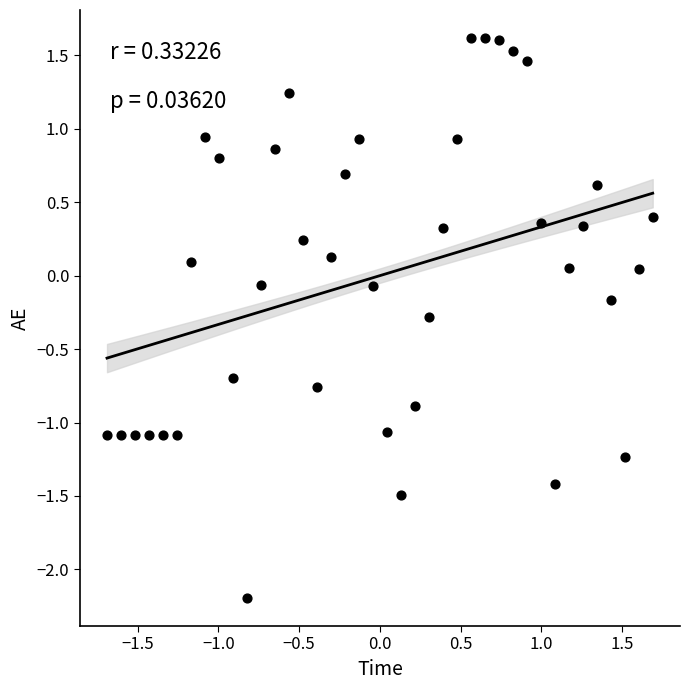

What is the range of Y values (max minus min)?

3.8